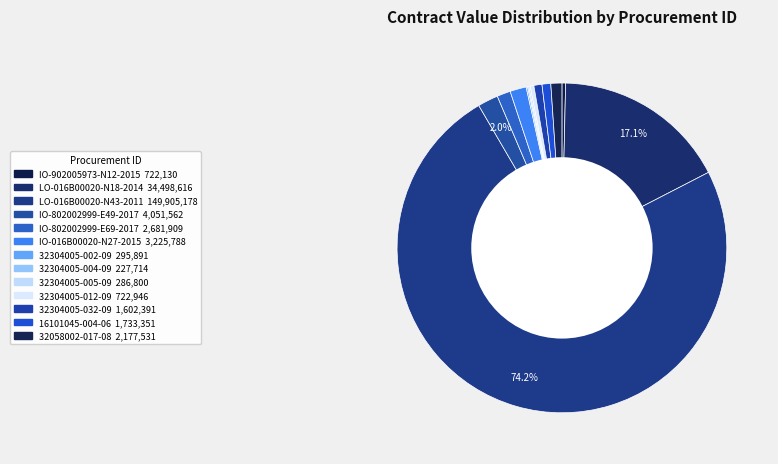

To the nearest percent, what portion does LO-016B00020-N18-2014 represent?

17%